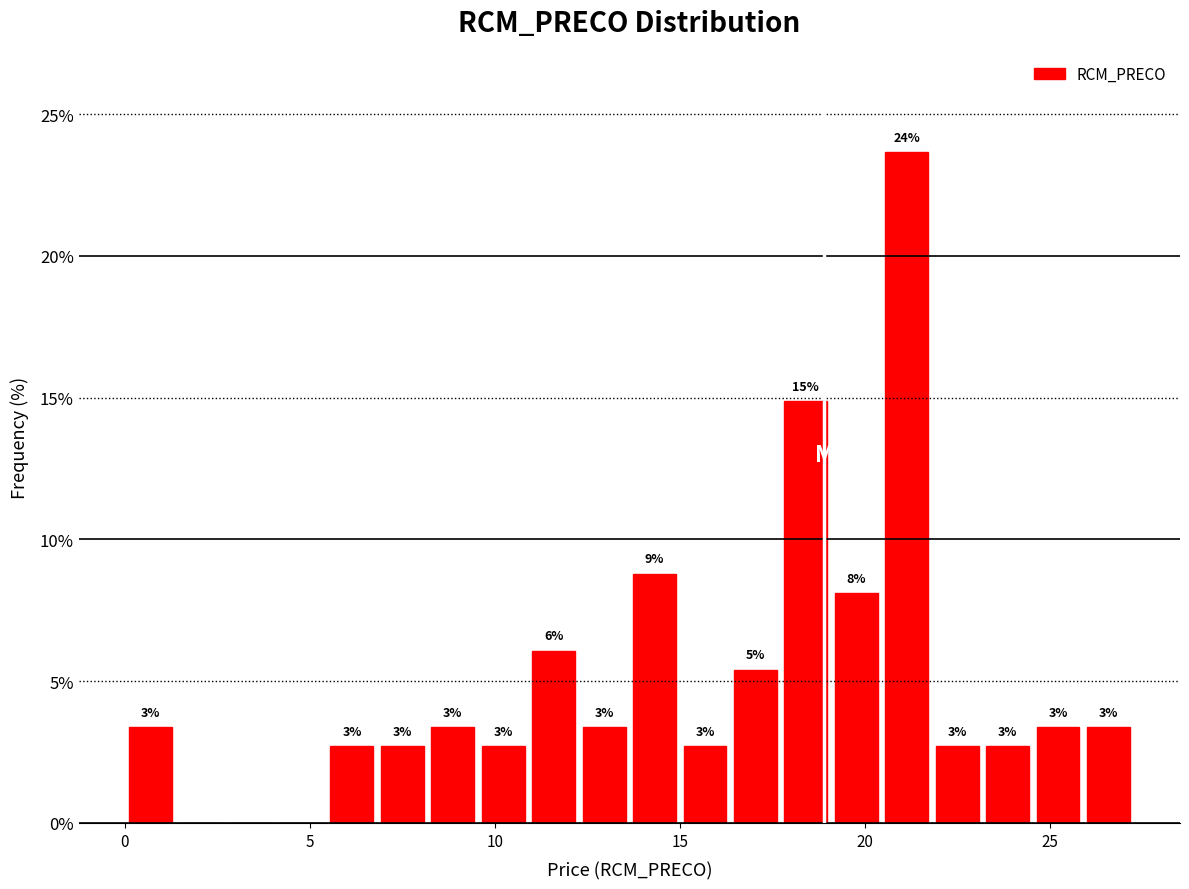

Around what value on the x-axis is the tallest bar? Give the approximate position of its centre, as read against the axis.

21.0